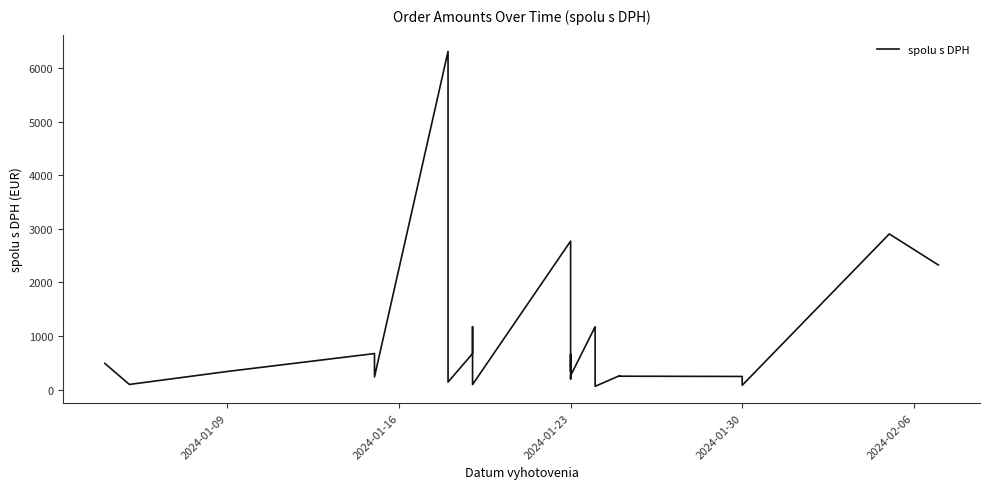

What is the smallest value displayed?

60.6